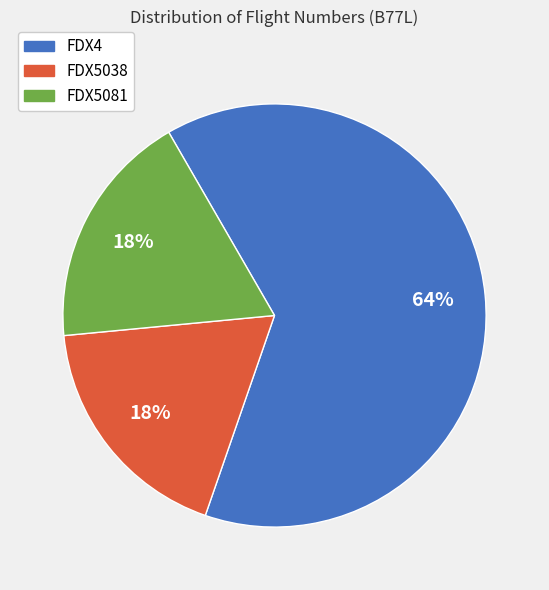

To the nearest percent, what is the combined percentage of FDX4 and FDX5081?

82%